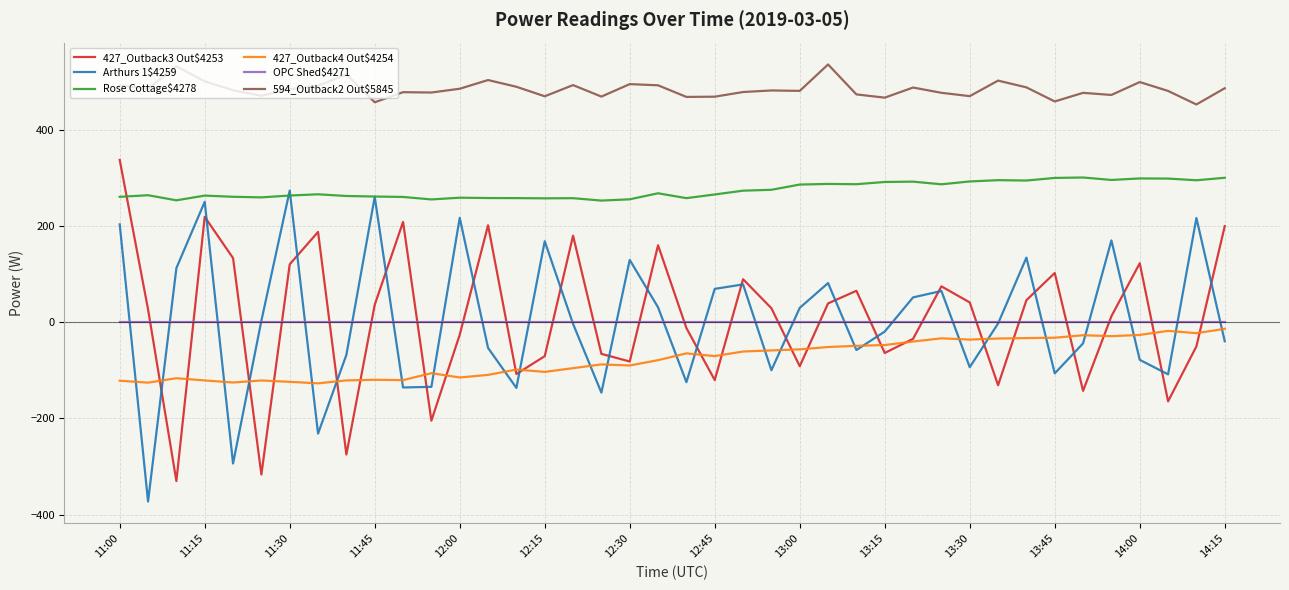

What is the minimum value for 427_Outback3 Out$4253?

-330.4